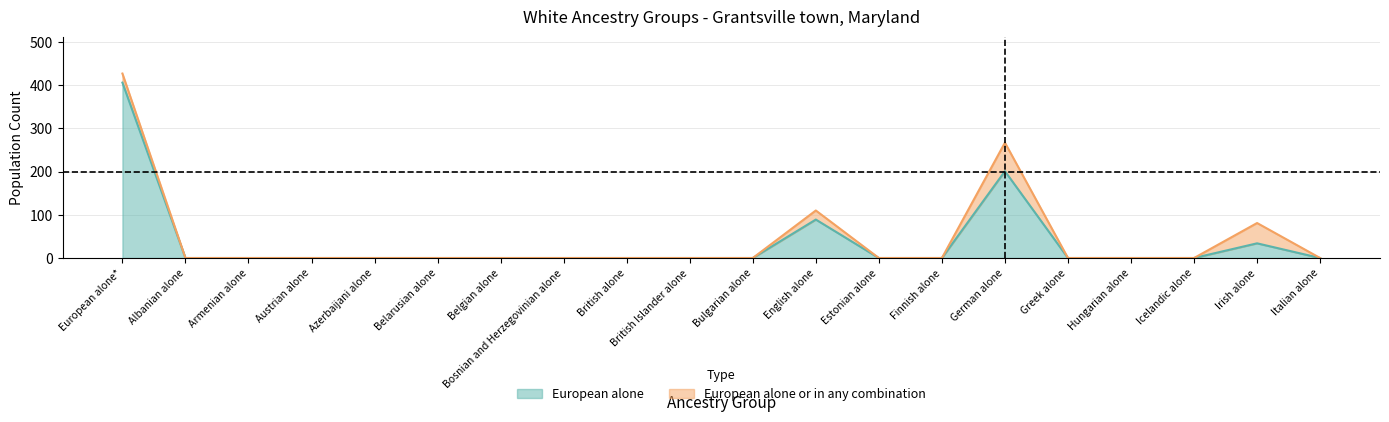

At Albanian alone, list the series in order from largest to smallest.

European alone, European alone or in any combination